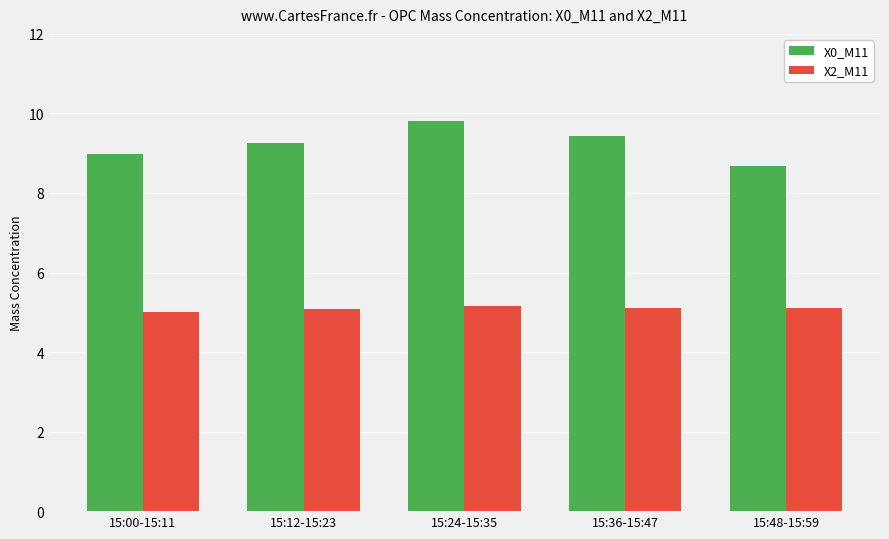

The X2_M11 series shows 5.1 at 15:48-15:59. True or false?

True